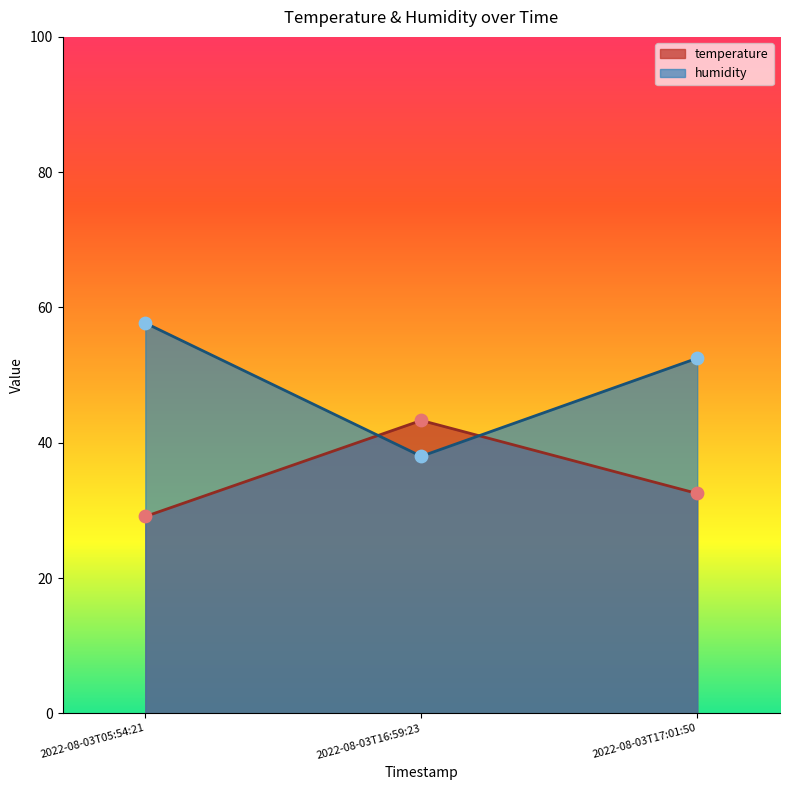

What is the total value across all series at 2022-08-03T17:01:50?

85.0